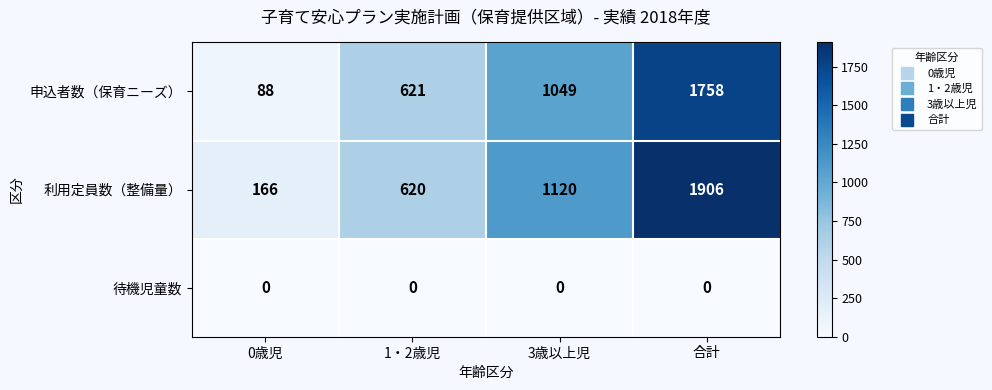

What is the greatest value displayed?

1906